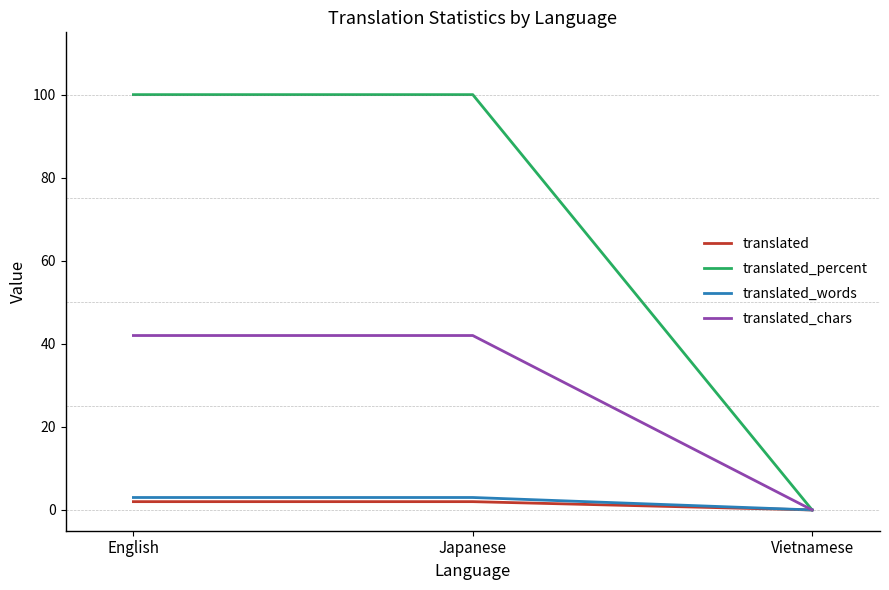

Between Japanese and Vietnamese, which series saw the biggest shift?

translated_percent